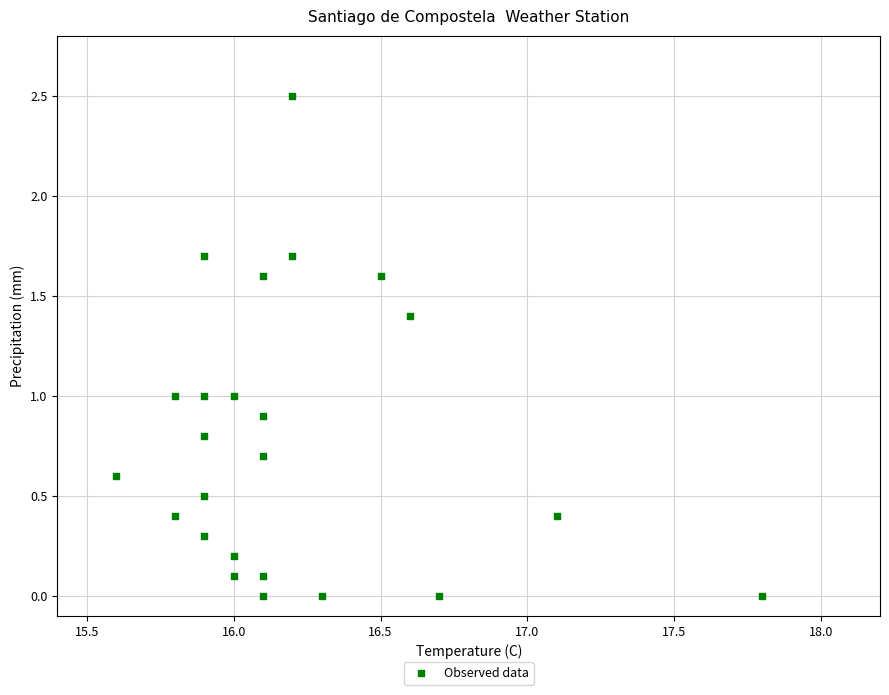

What is the range of Y values (max minus min)?

2.5